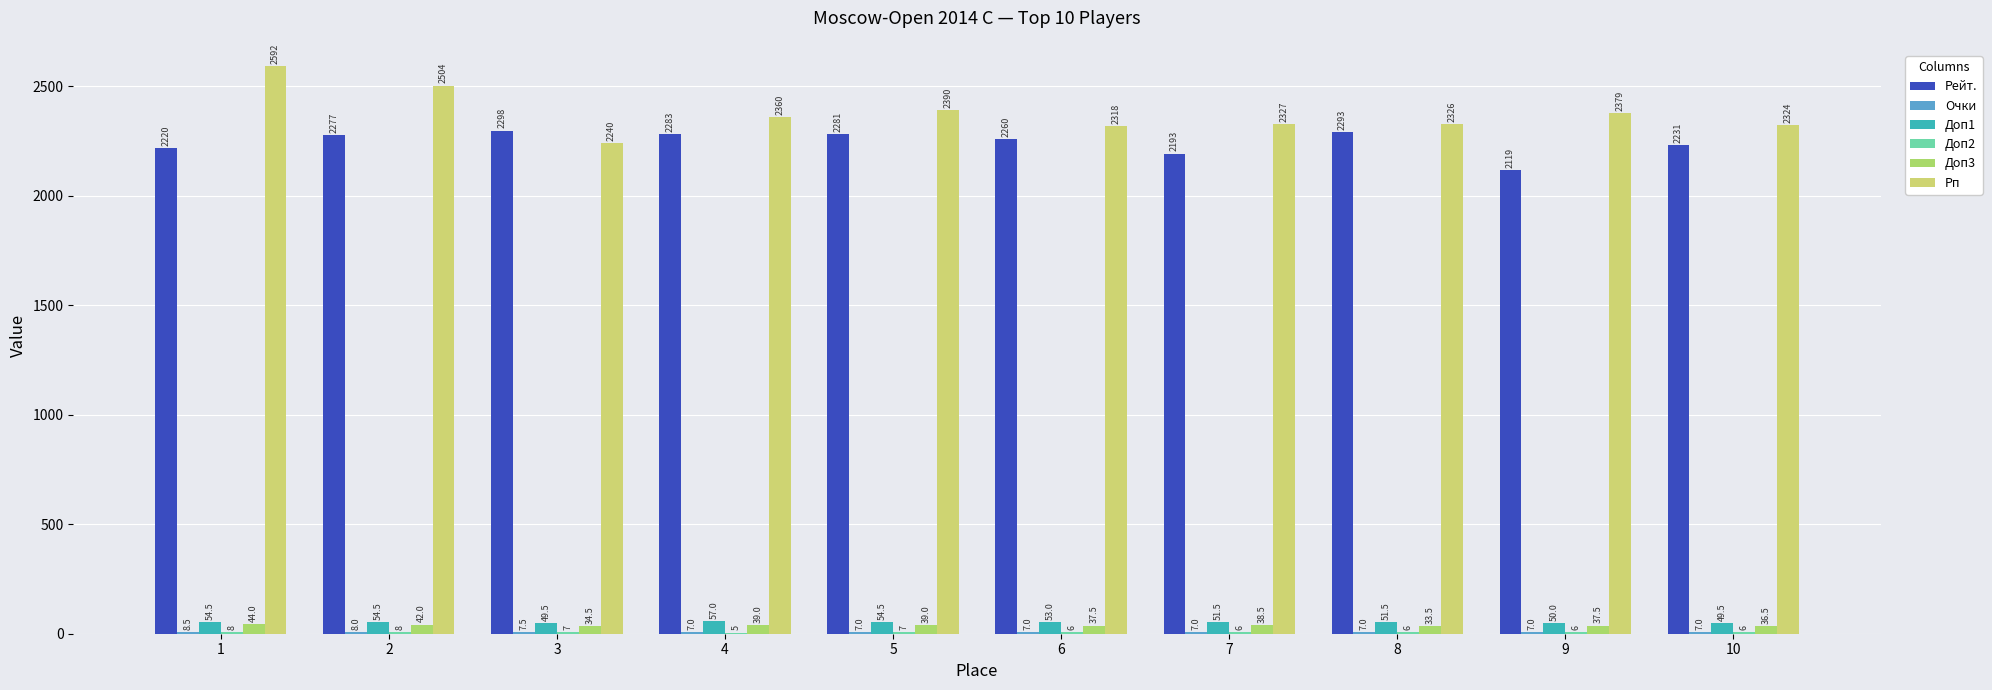

Which series has the widest spread of values?

Рп